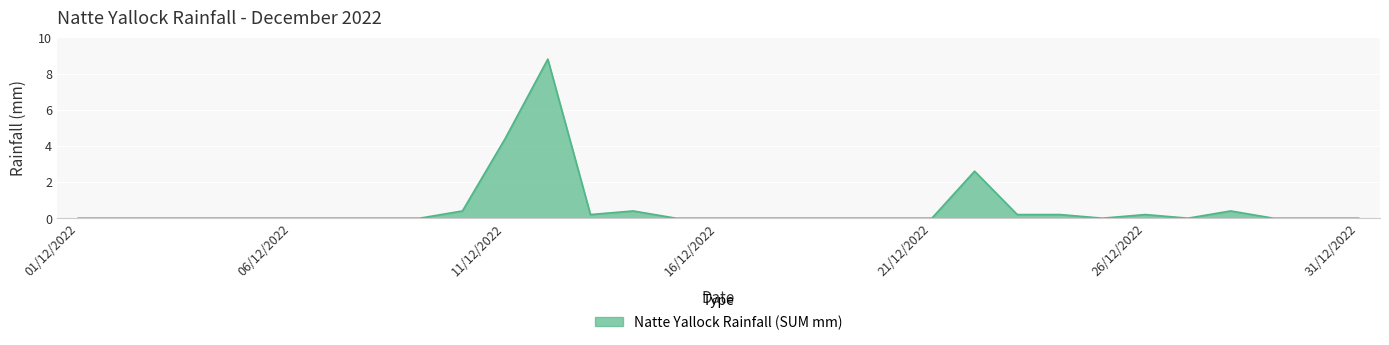

Reading left to right, what are all the values shown in this chart?

0.0	0.0	0.0	0.0	0.0	0.0	0.0	0.0	0.0	0.4	4.4	8.8	0.2	0.4	0.0	0.0	0.0	0.0	0.0	0.0	0.0	2.6	0.2	0.2	0.0	0.2	0.0	0.4	0.0	0.0	0.0